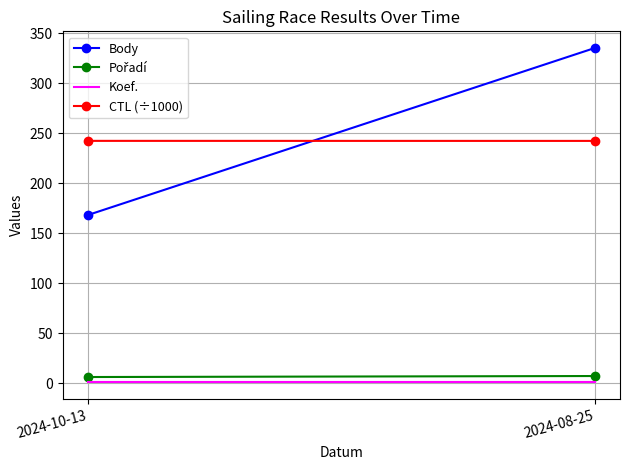

The value of Body at 2024-10-13 is 168.0. True or false?

True